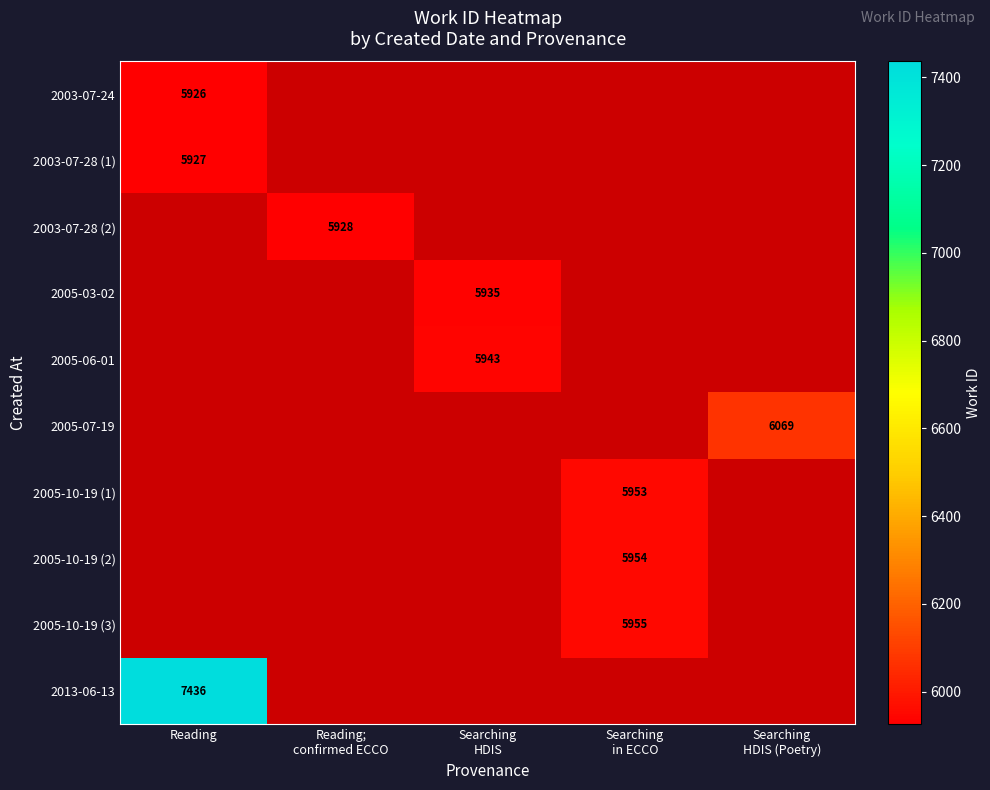

Count the number of data series in this chart.

10